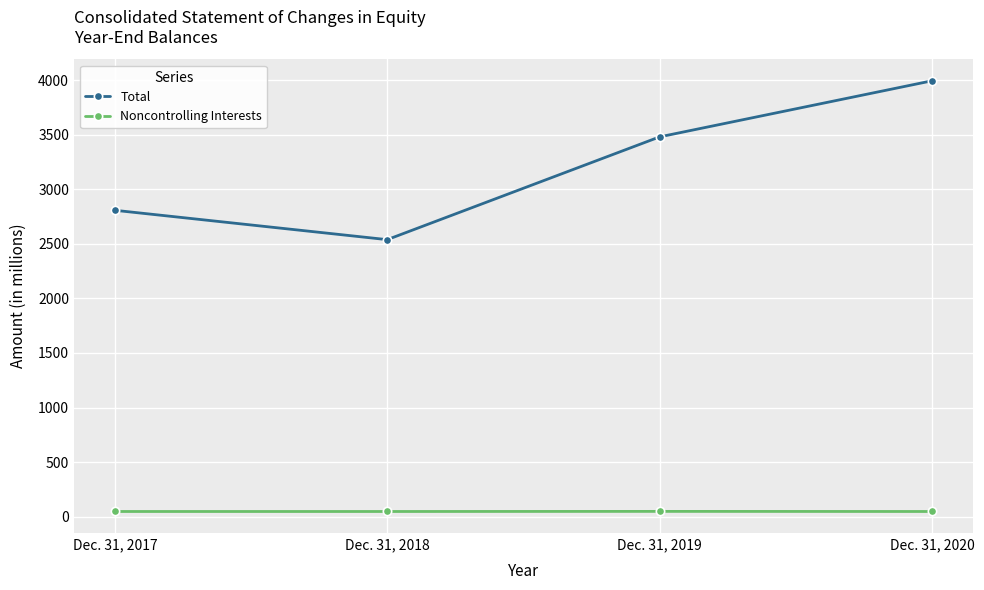

True or false: Total and Noncontrolling Interests cross at least once.

False